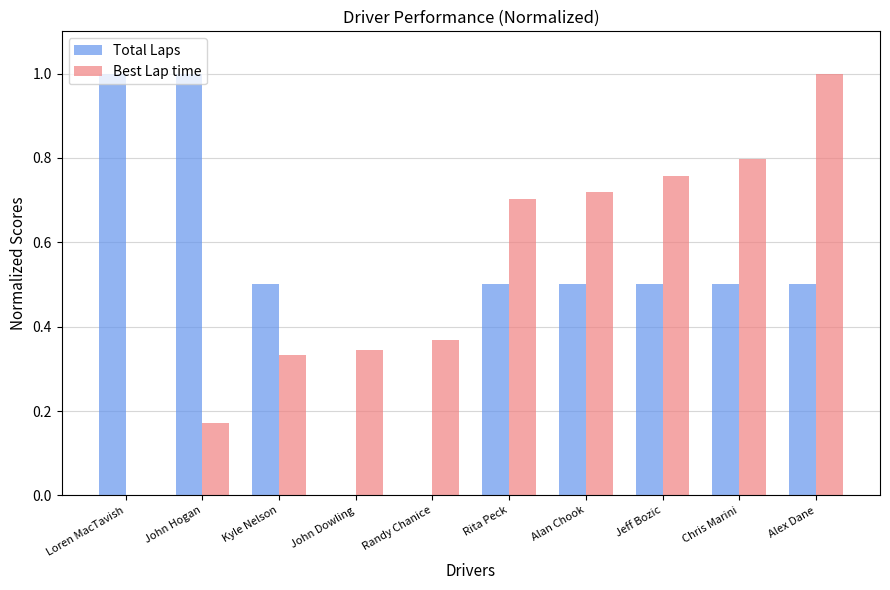

What is the maximum value shown in the chart?

1.0